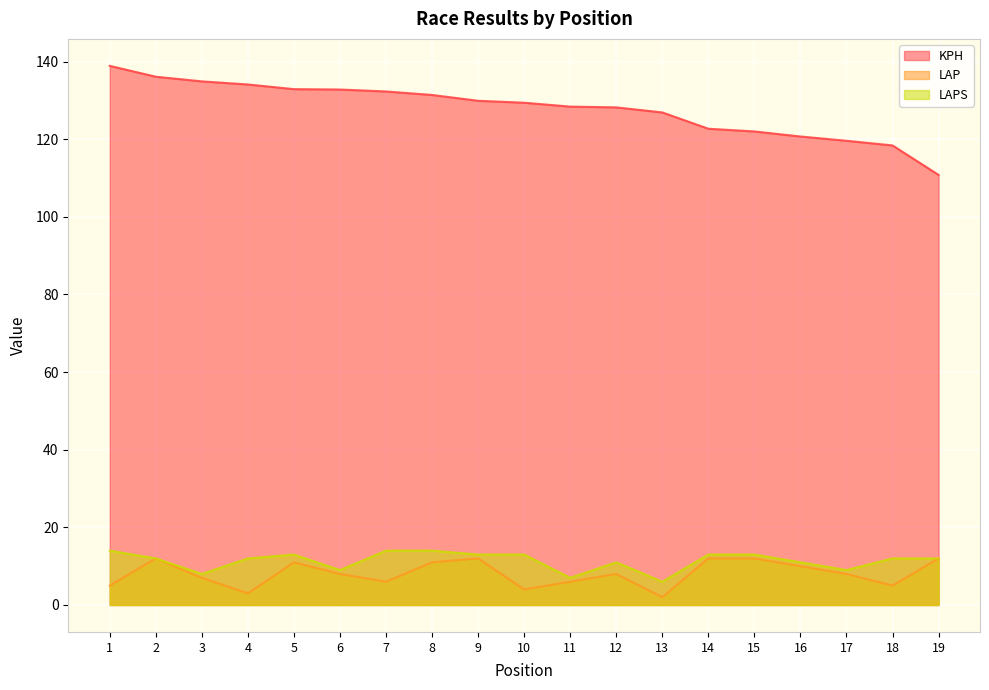

What is the value of the KPH point at the 3rd from the left?

134.9